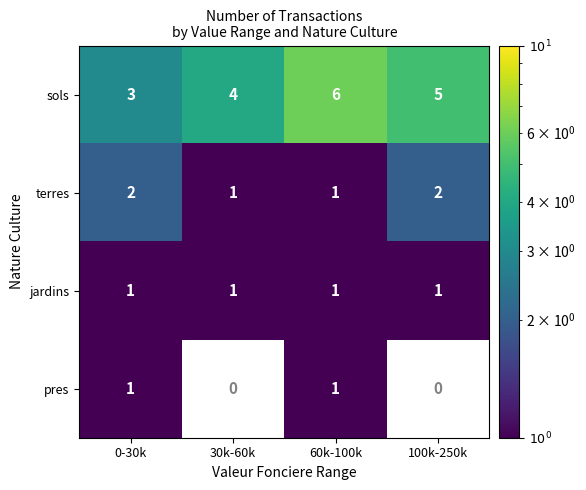

At which label does sols first exceed 5?

60k-100k